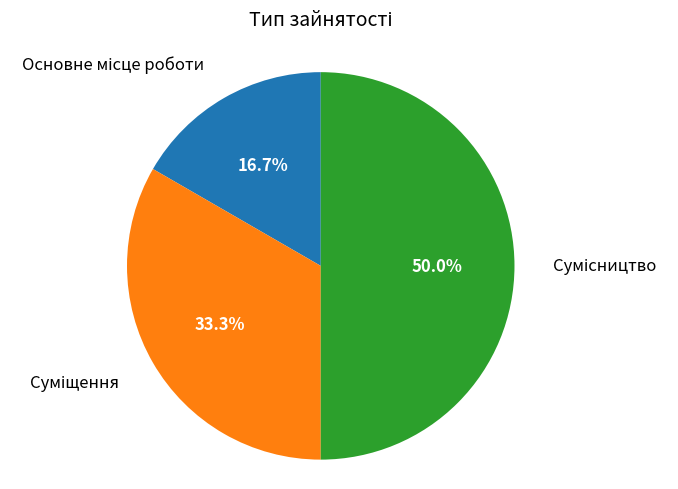

Is the sum of Основне місце роботи and Суміщення greater than half?

No